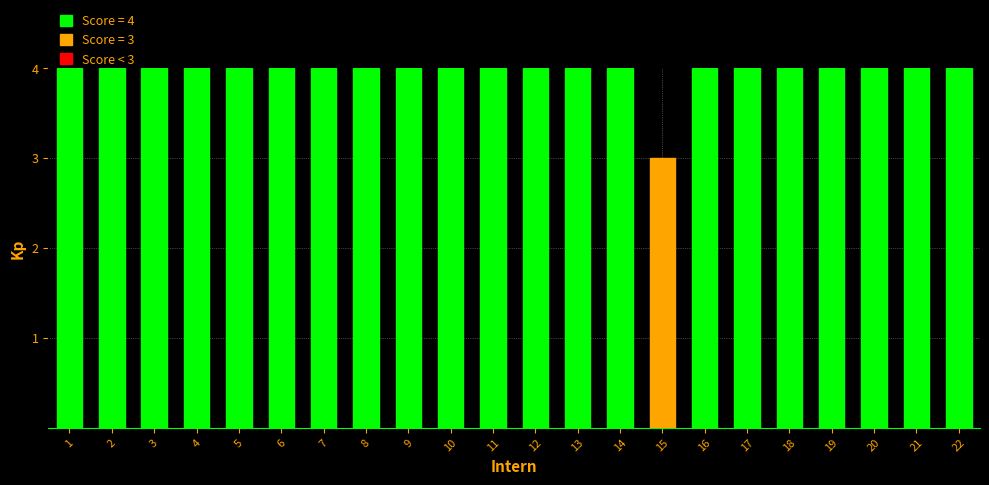

What is the ratio of the value at 14 to the value at 9?

1.0